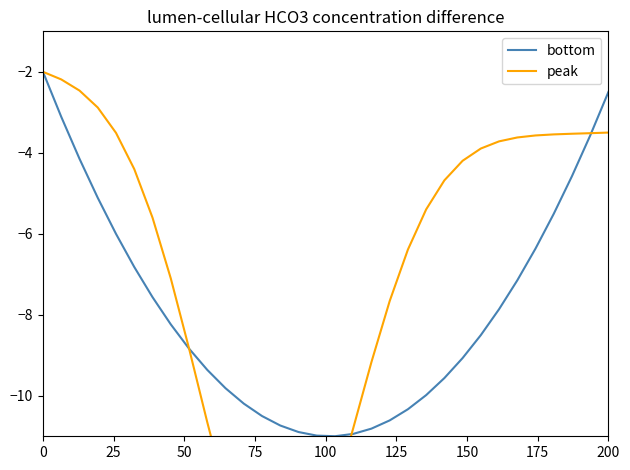

Rank the series by their maximum value, from highest to lowest.

bottom, peak